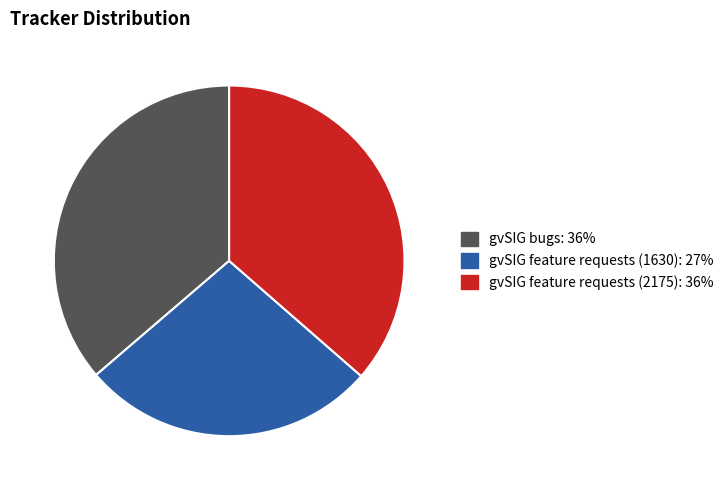

How many slices are in this pie chart?

3